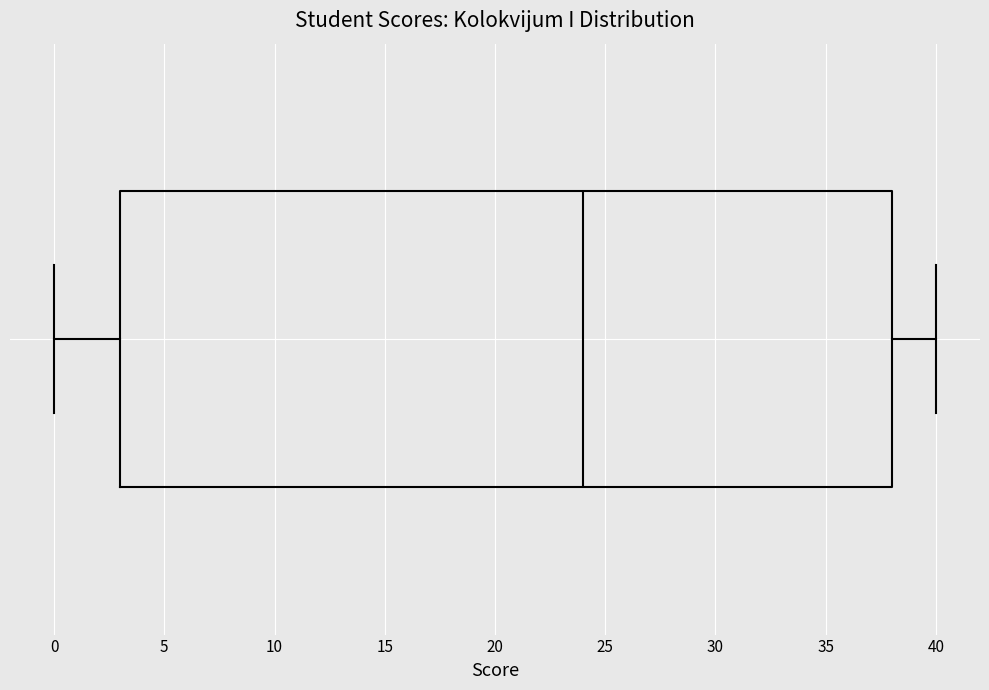

Transcribe this box plot: give where the median line is, the range the box spans, and where the two whiskers end, as read against the x-axis. The values are not printed on the chart, so give them approximately, as read against the axis.

median 24, box 3 to 38, whiskers 0 to 40